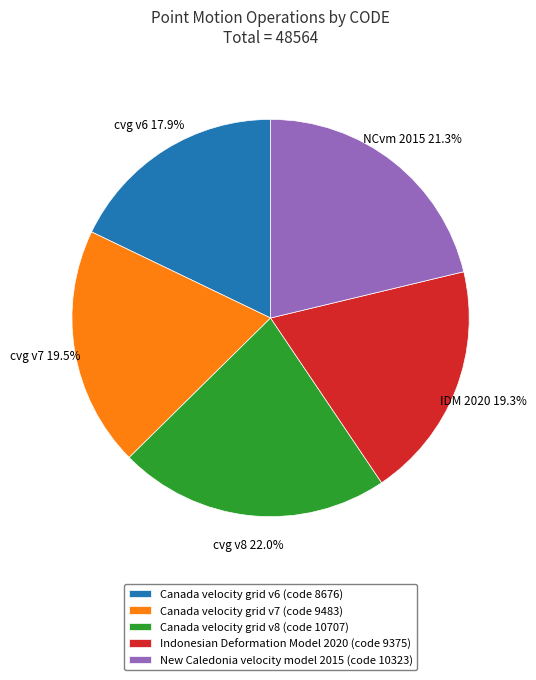

What percentage is the Canada velocity grid v6 slice, to the nearest percent?

18%